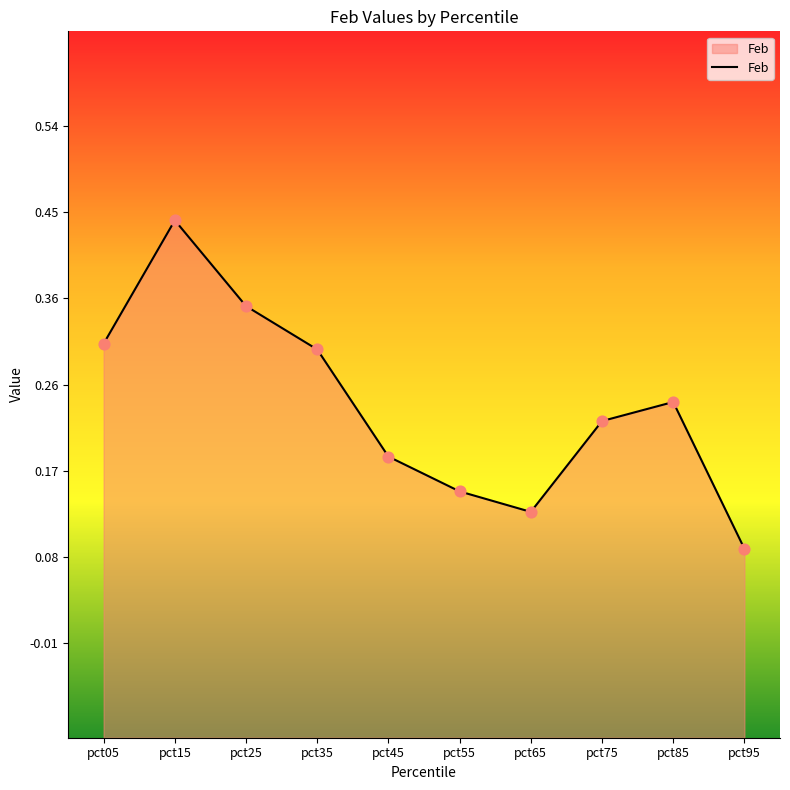

What is the change in value from pct75 to pct95?

-0.1